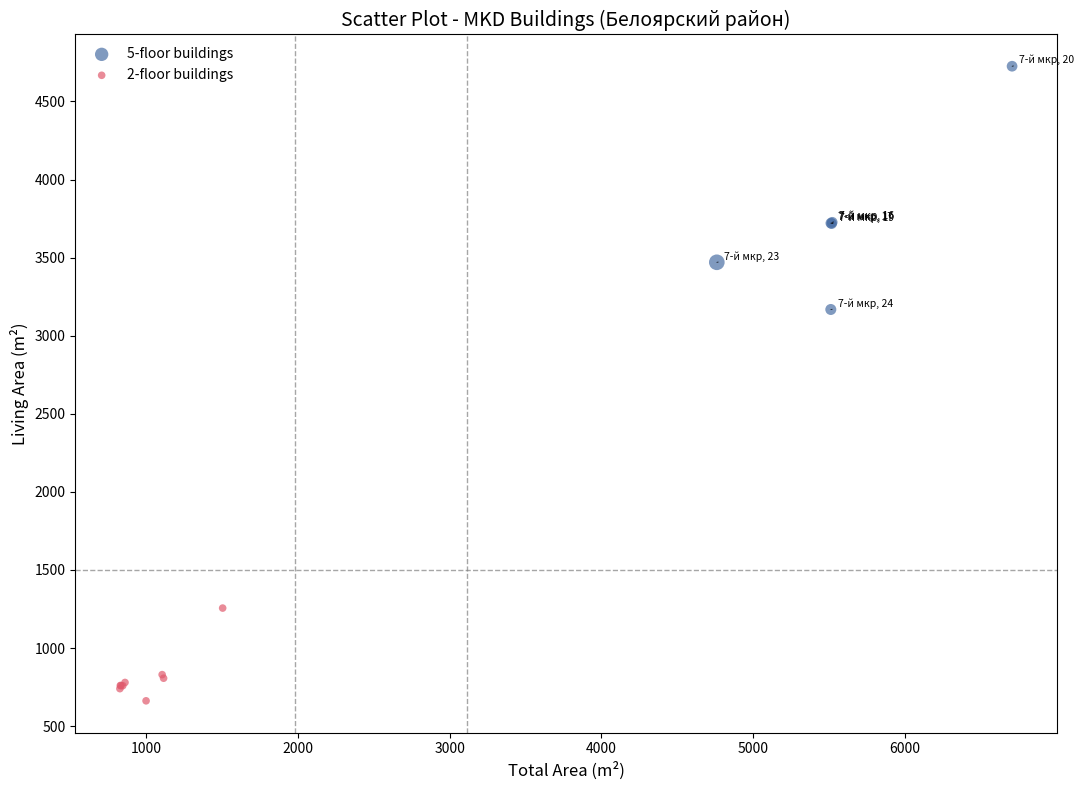

Which series reaches the maximum Y coordinate?

5-floor buildings